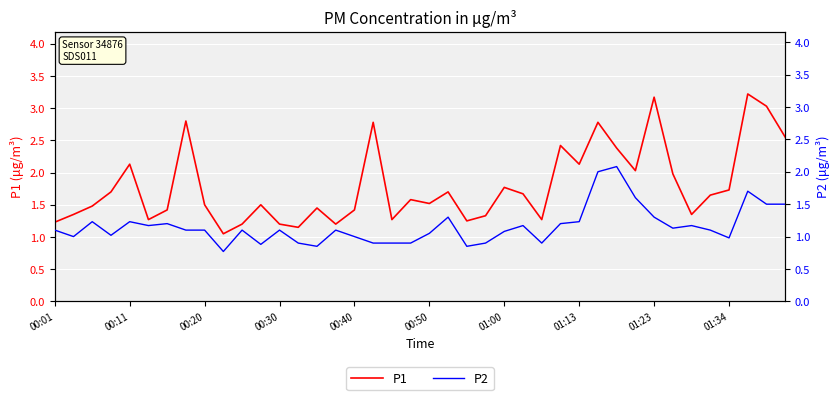

The P1 series shows 1.8 at 01:00. True or false?

True